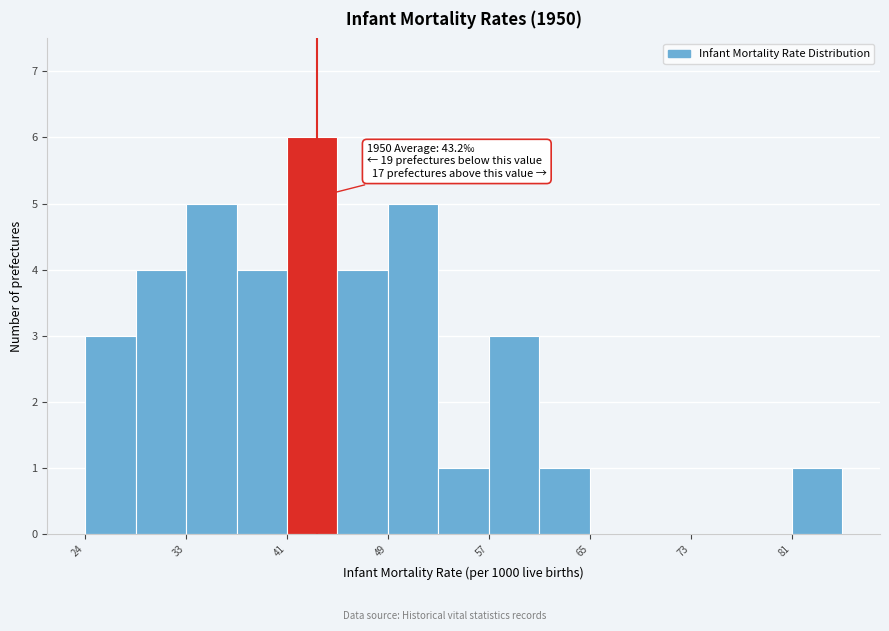

Which range on the x-axis has the tallest bar?

41 to 45